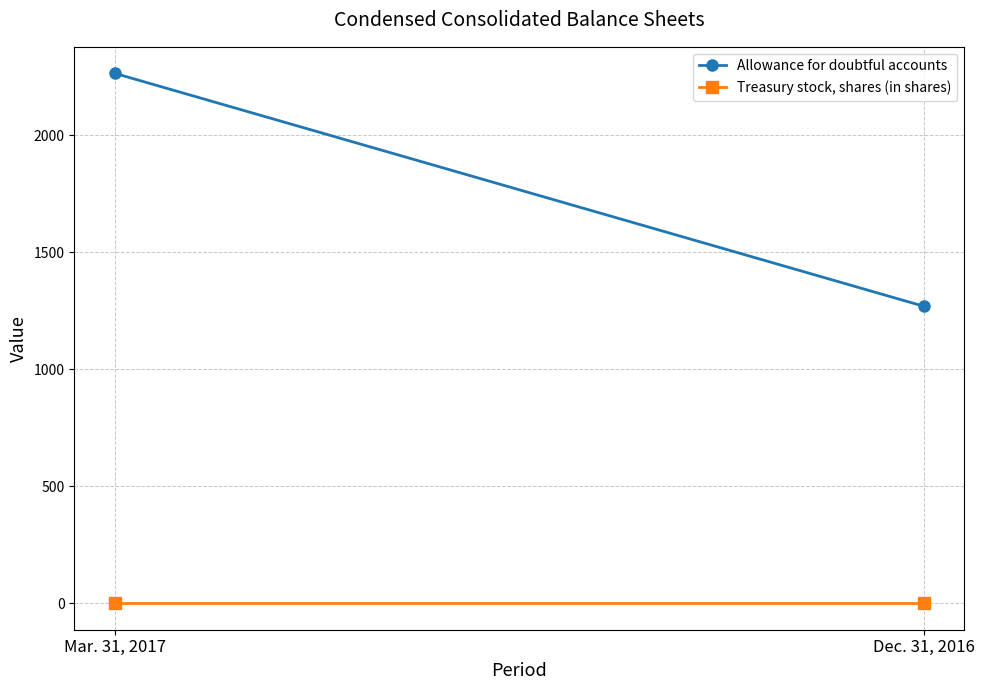

What is the value of the Allowance for doubtful accounts point at the 1st from the left?

2264.0